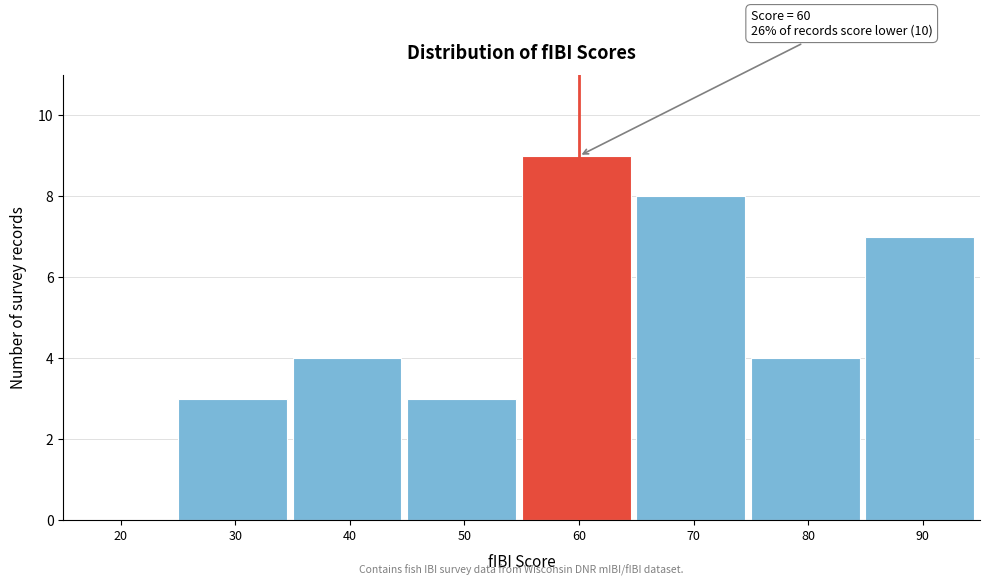

Reading left to right, transcribe all the data shown in this chart.

20=0	30=3	40=4	50=3	60=9	70=8	80=4	90=7